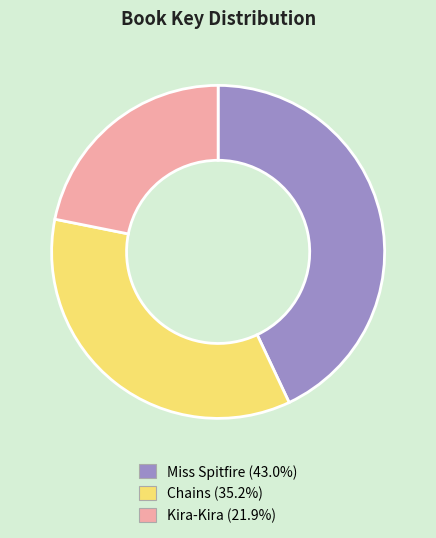

Do Chains (35.2%) and Kira-Kira (21.9%) together represent more than half of the pie?

Yes